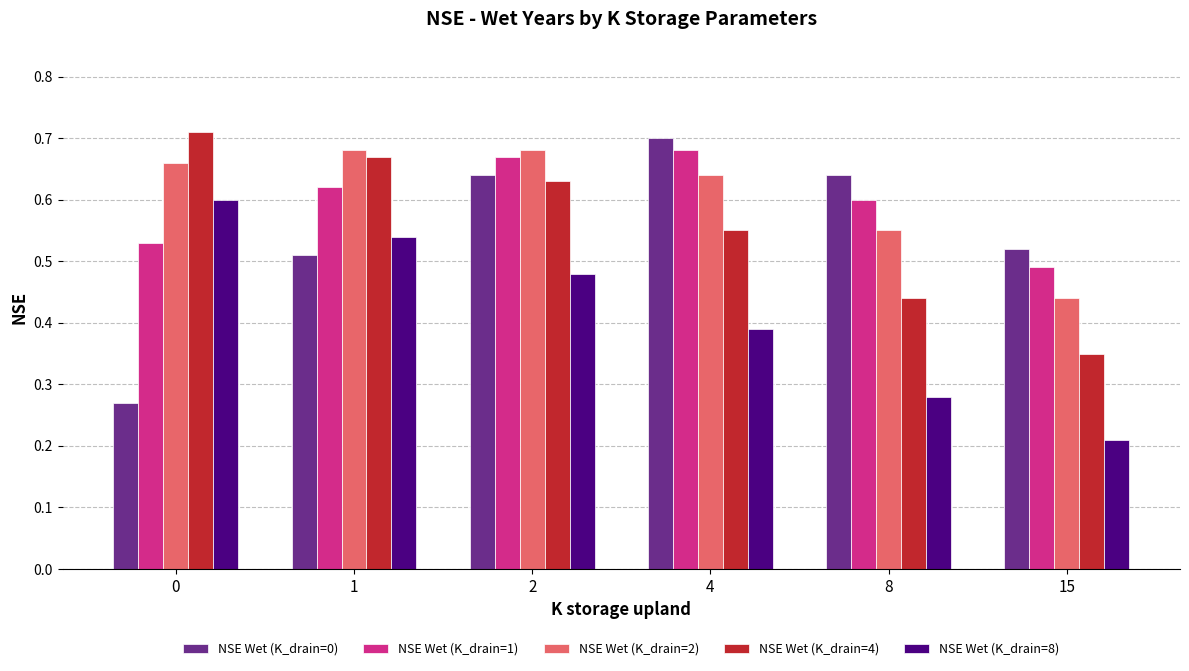

Rank the series at 15 from highest to lowest value.

NSE Wet (K_drain=0), NSE Wet (K_drain=1), NSE Wet (K_drain=2), NSE Wet (K_drain=4), NSE Wet (K_drain=8)